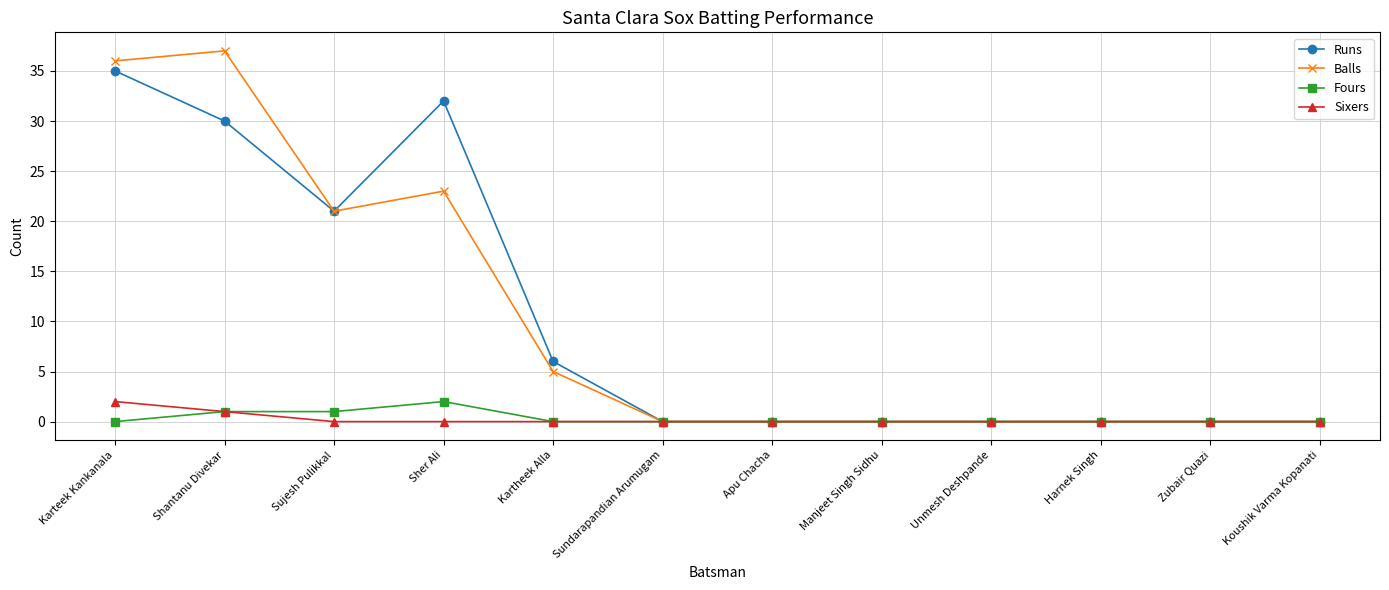

What is the label of the 8th point from the left?

Manjeet Singh Sidhu